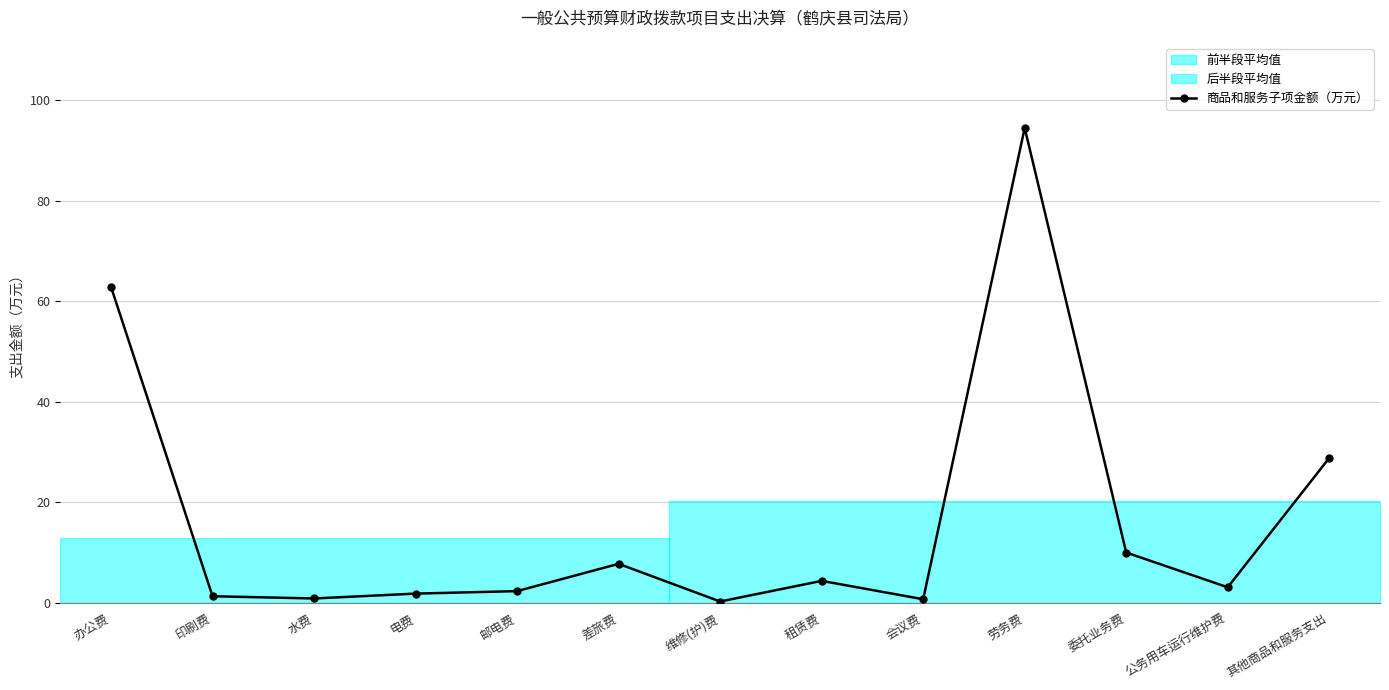

What is the value of the 13th point from the left?

28.8